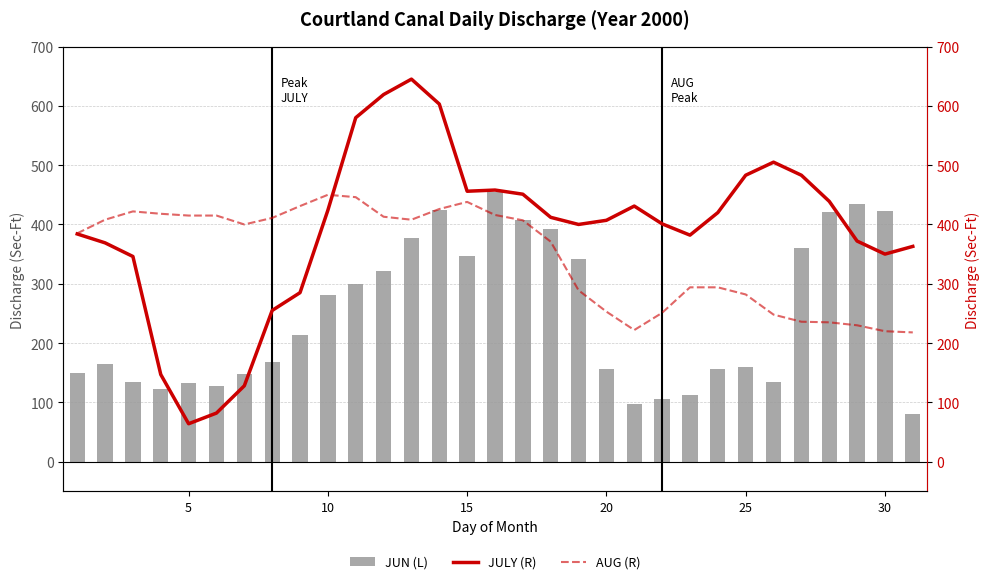

Does the chart contain any negative values?

No